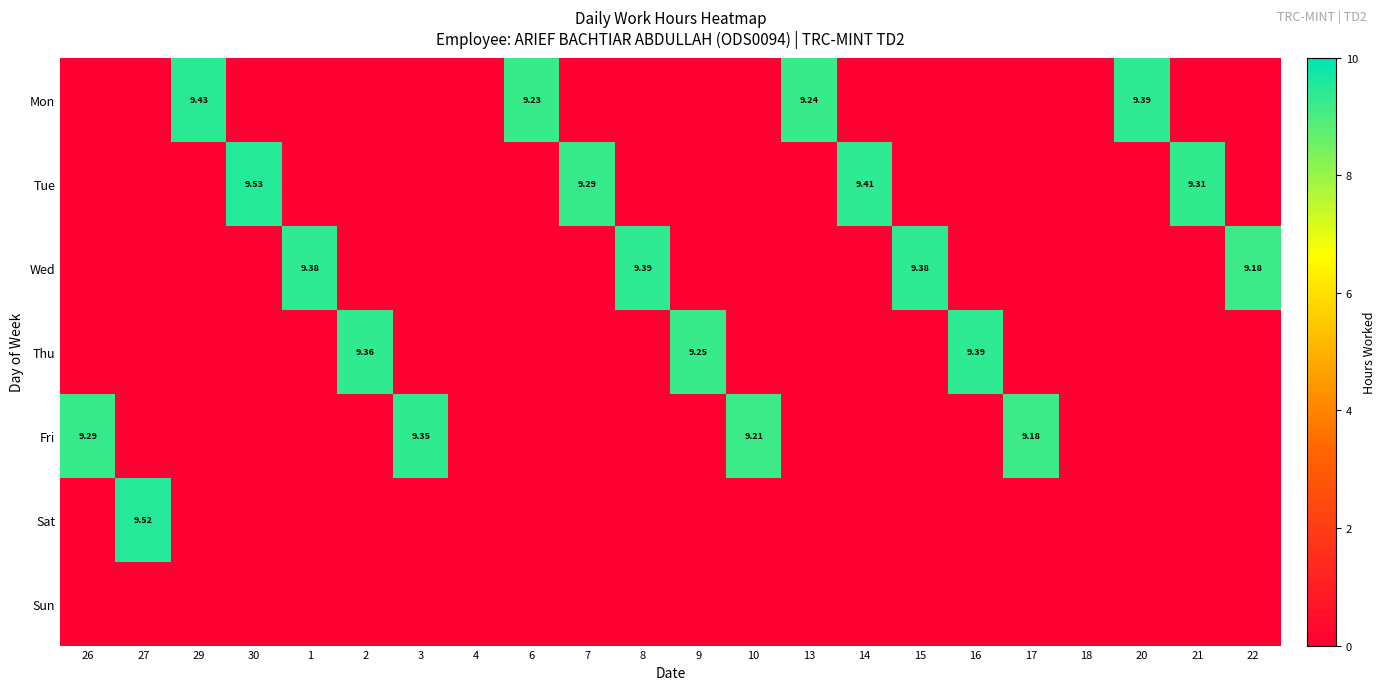

At which label does Wed reach its minimum?

26